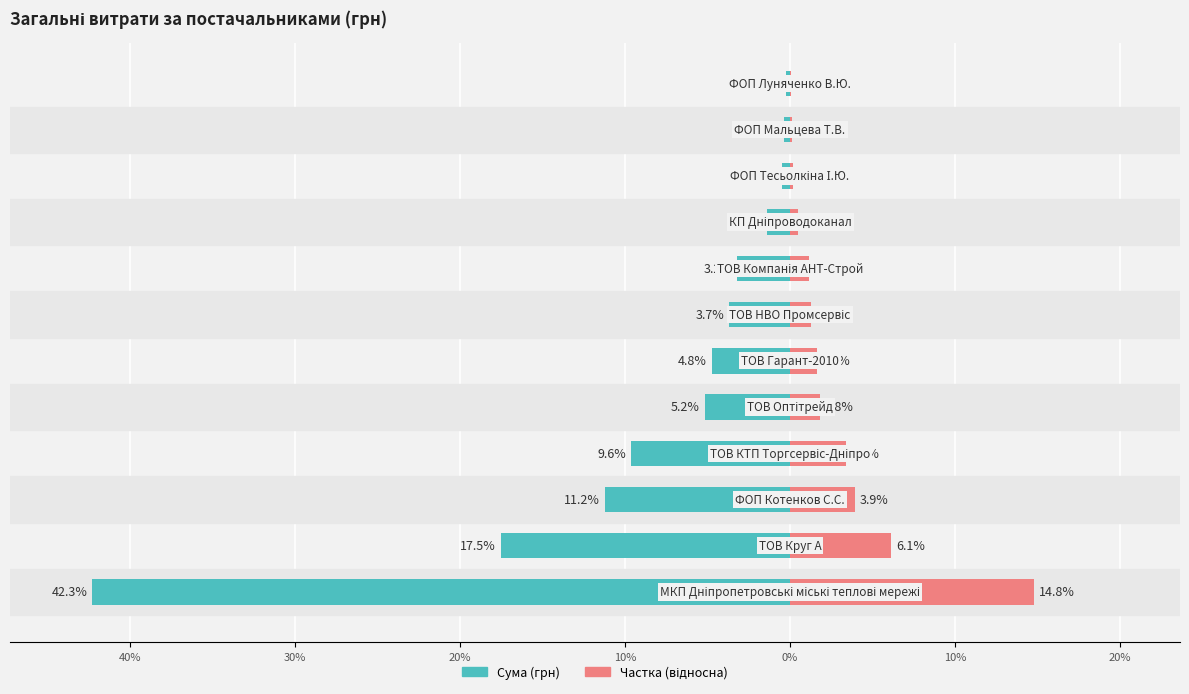

What is the minimum value for Частка (відносна)?

0.1